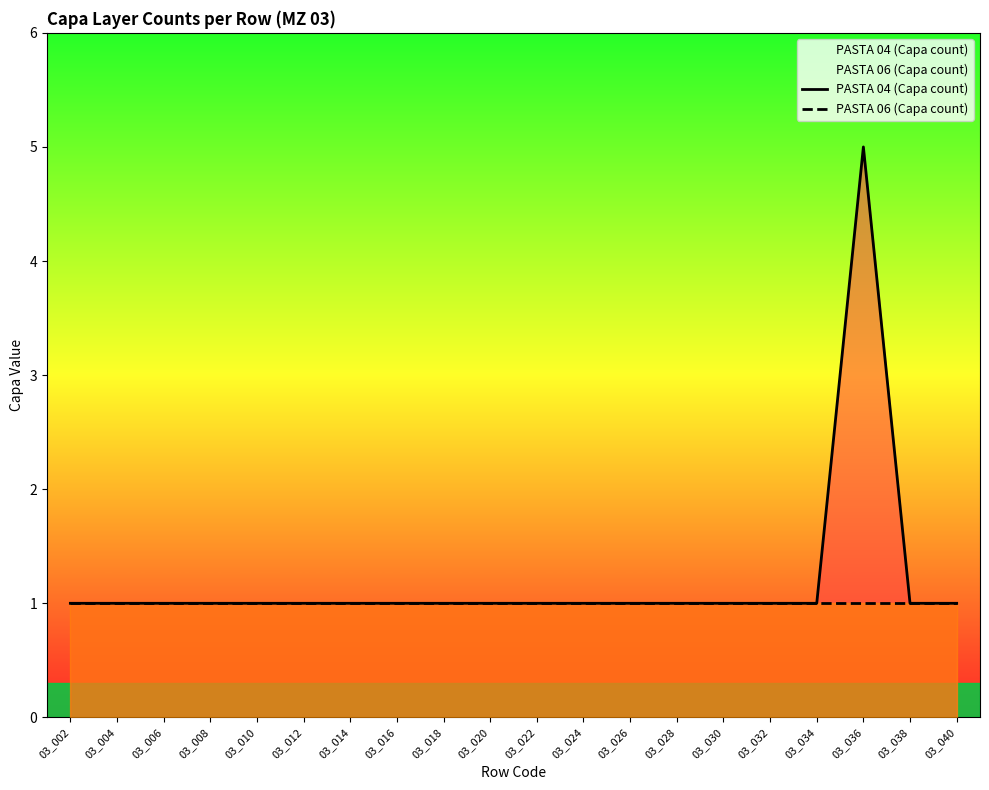

What is the minimum value for PASTA 06 (Capa count)?

1